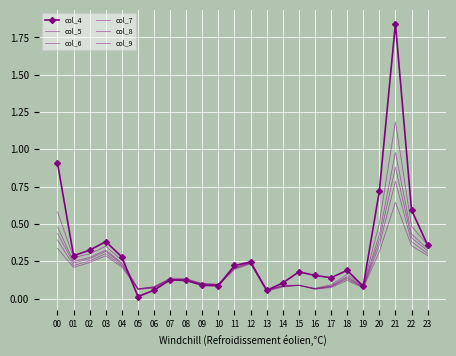

True or false: col_8 and col_6 intersect in this chart.

False